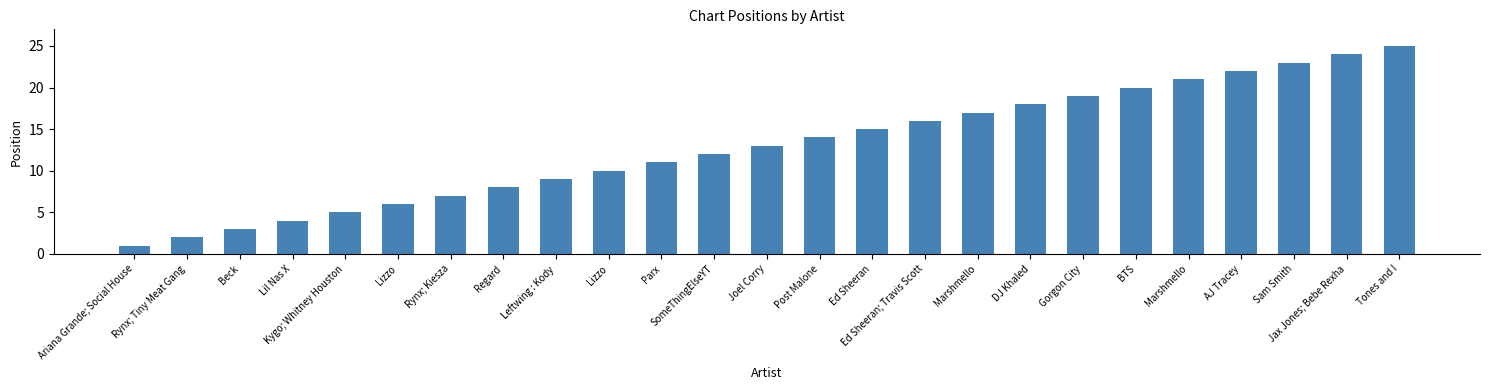

How many bars are there in total?

25